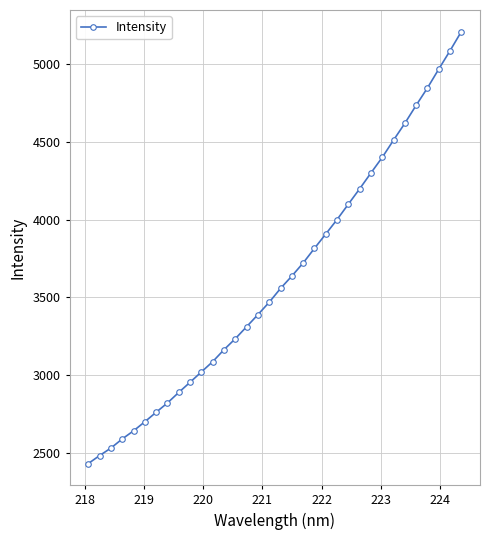

What is the minimum value shown in the chart?

2433.6